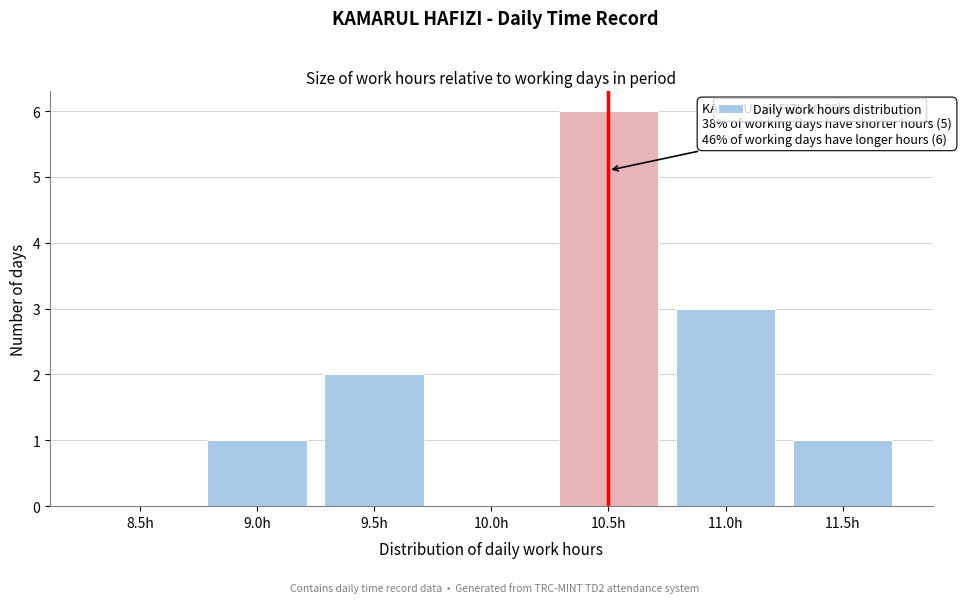

Reading right to left, transcribe all the data shown in this chart.

11.5h=1	11.0h=3	10.5h=6	10.0h=0	9.5h=2	9.0h=1	8.5h=0